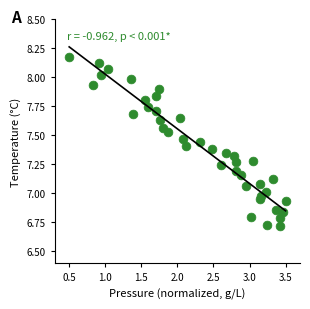

What is the range of X values (max minus min)?

3.0